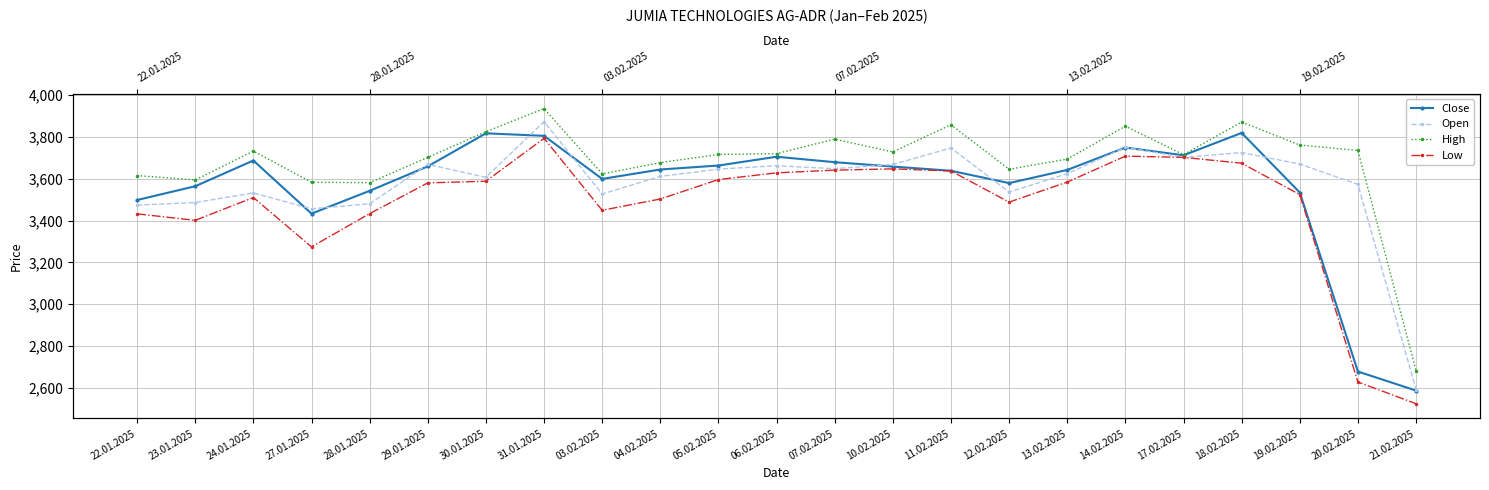

How many values in the Open series exceed 3624?

11